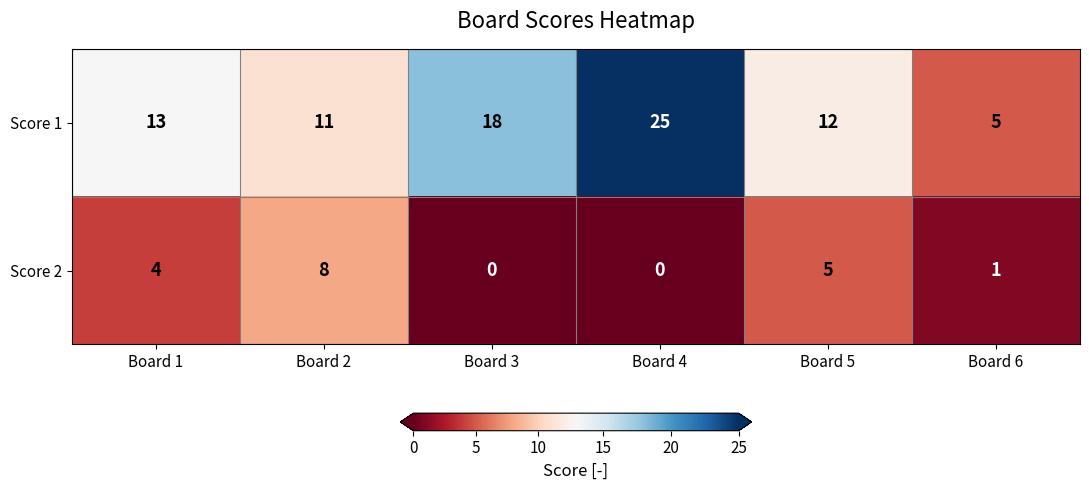

Reading left to right, list all the values displayed in this chart.

Score 1: Board 1=13	Board 2=11	Board 3=18	Board 4=25	Board 5=12	Board 6=5
Score 2: Board 1=4	Board 2=8	Board 3=0	Board 4=0	Board 5=5	Board 6=1